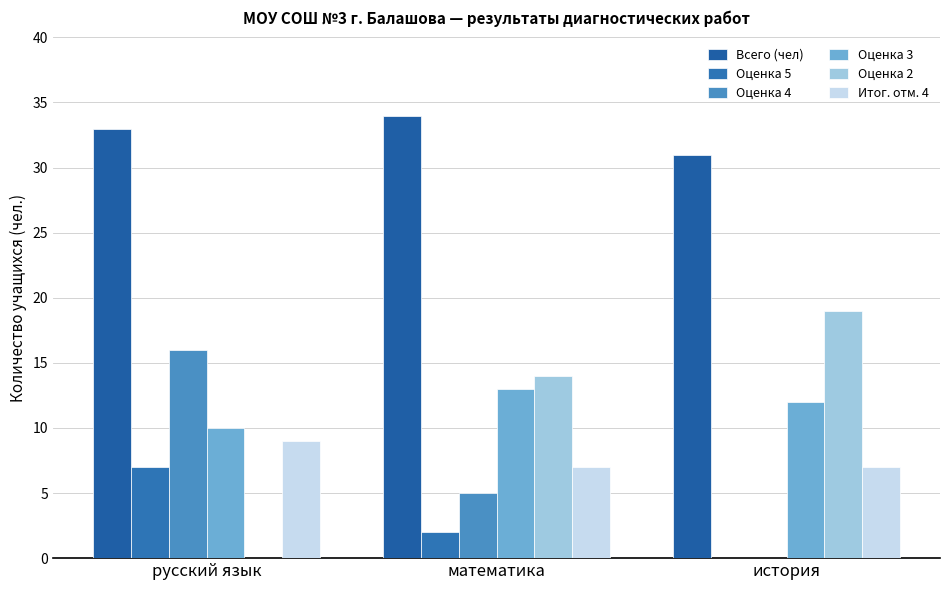

Count the number of categories in the chart.

3